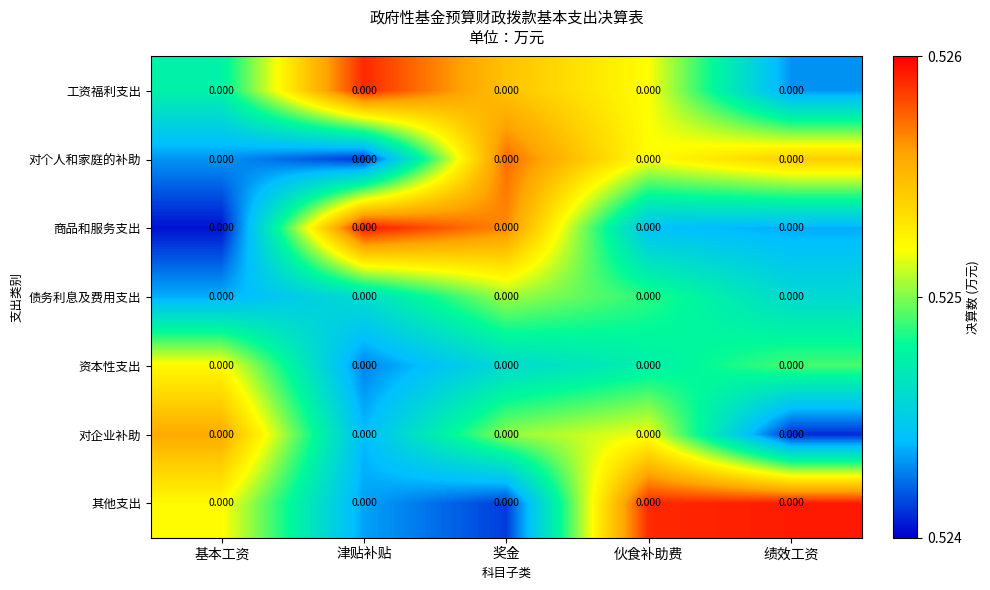

Where is 对企业补助 nearest to the value 0?

绩效工资